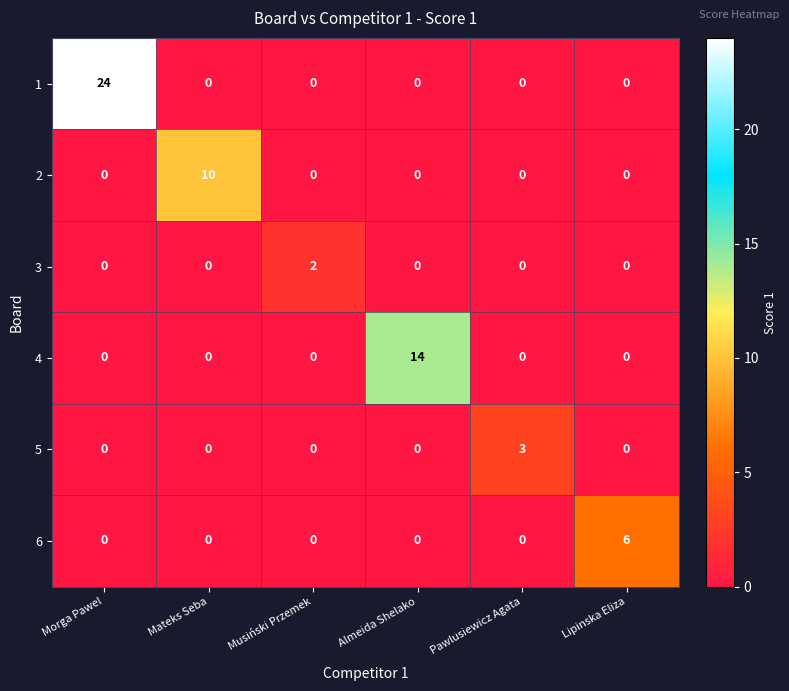

Which series has the largest total across all categories?

1